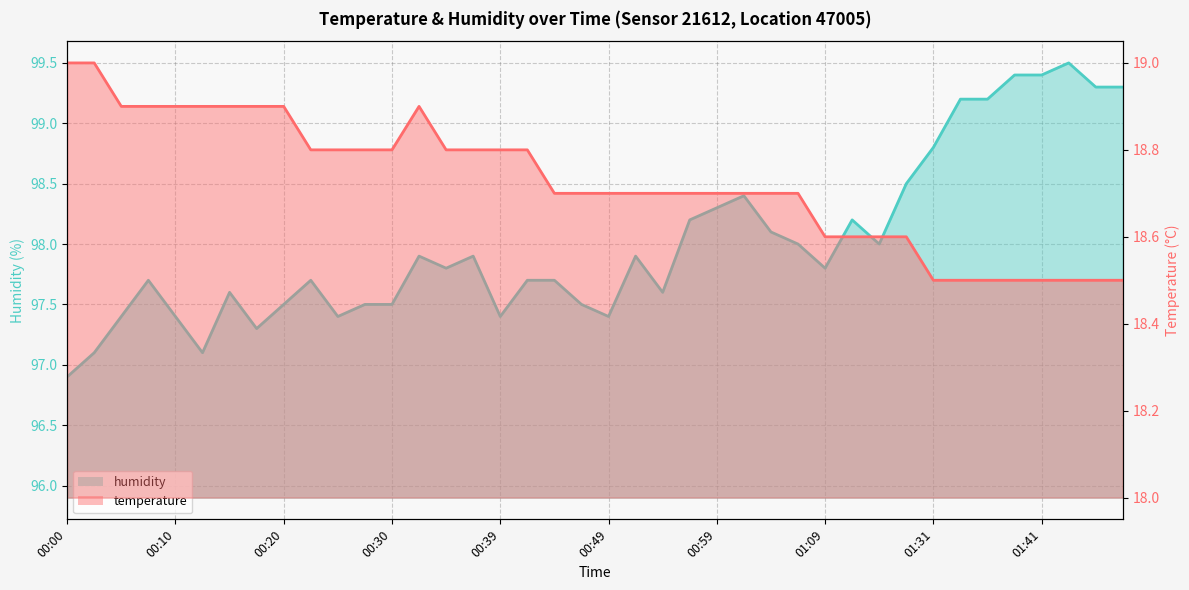

What is the spread (max minus min) of values at 00:52?

79.2